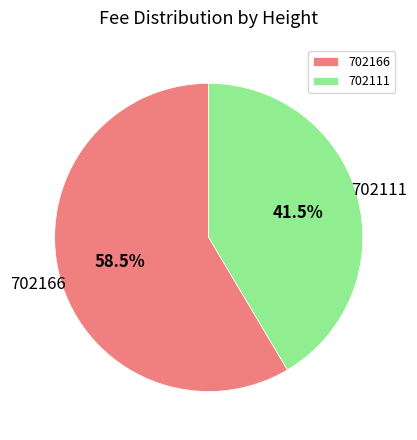

How many segments does this pie chart have?

2